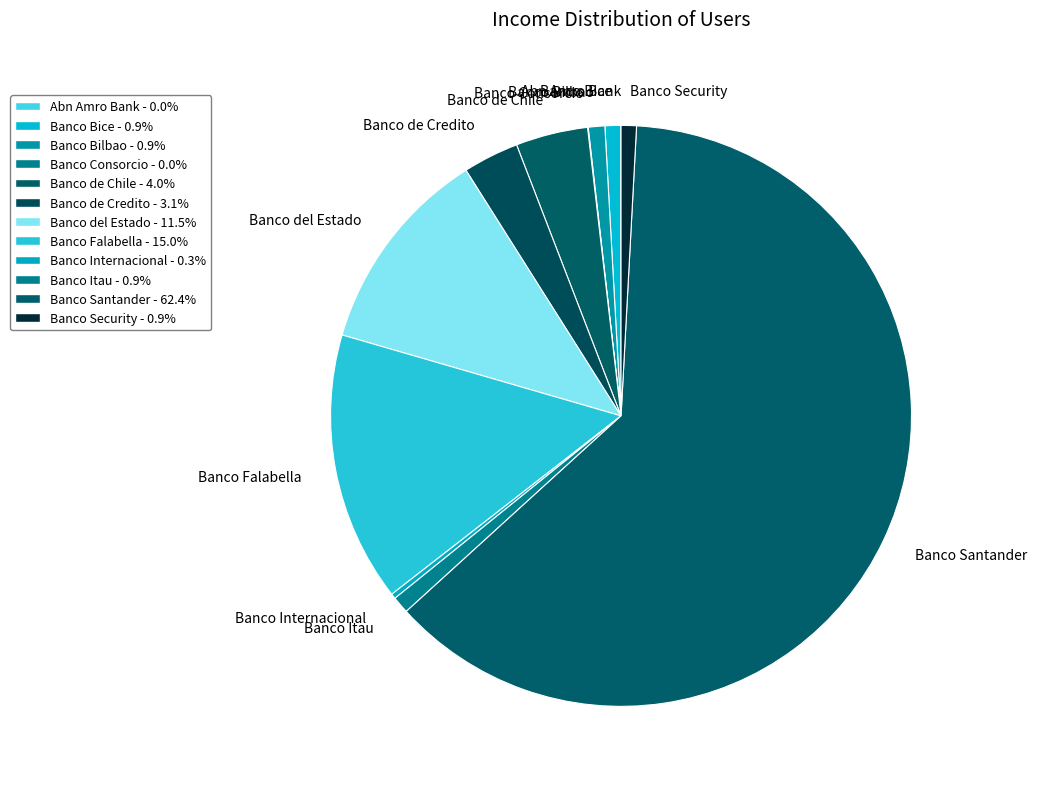

Is the sum of Banco Falabella and Banco de Chile greater than half?

No